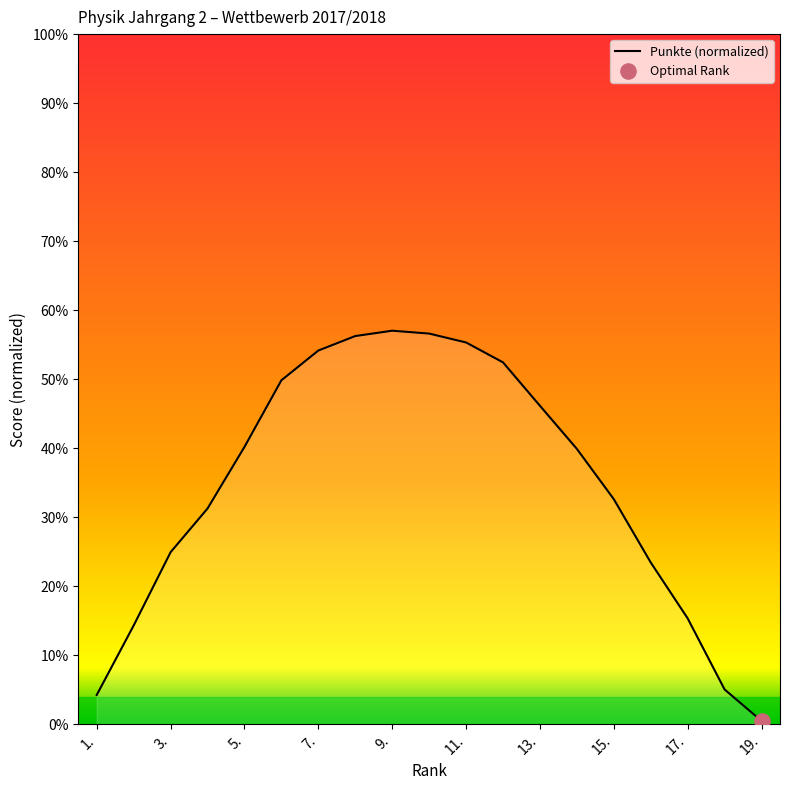

What is the maximum value shown in the chart?

57.0